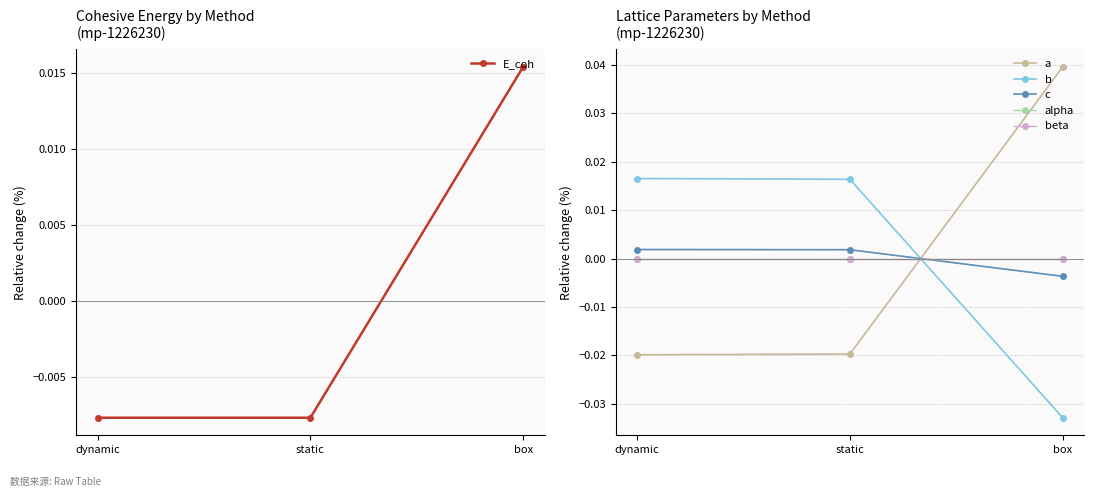

Is it true that b equals -0.0 at box?

True